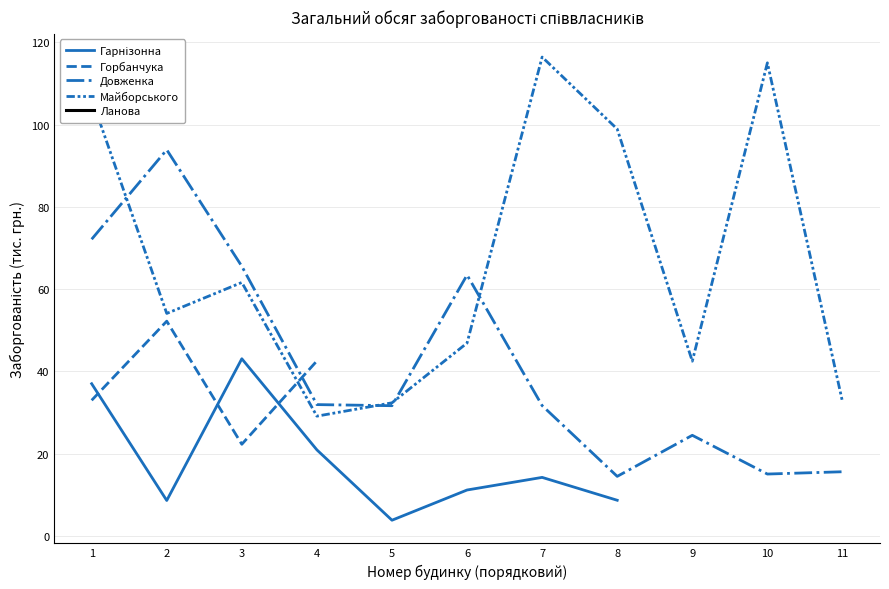

What value does the Гарнізонна series have at 6?

11.2